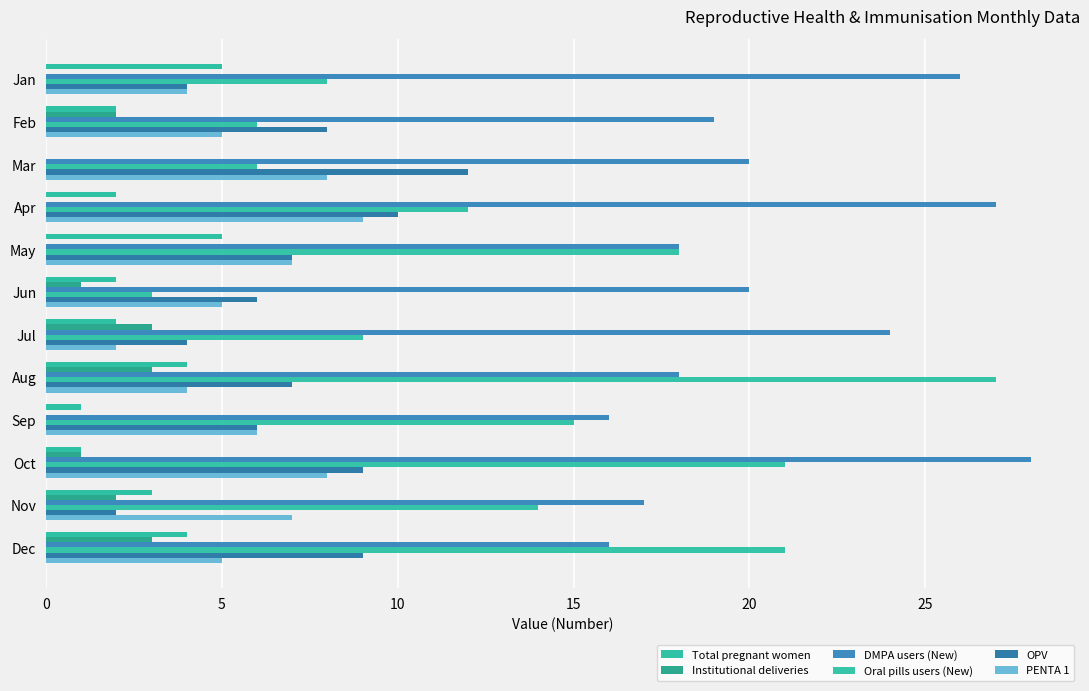

At which label is Oral pills users (New) closest to 15?

Sep